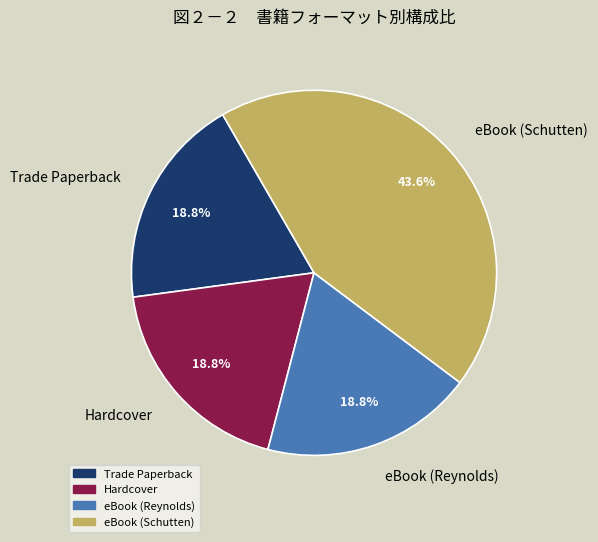

Which category has the biggest portion of the pie?

eBook (Schutten)